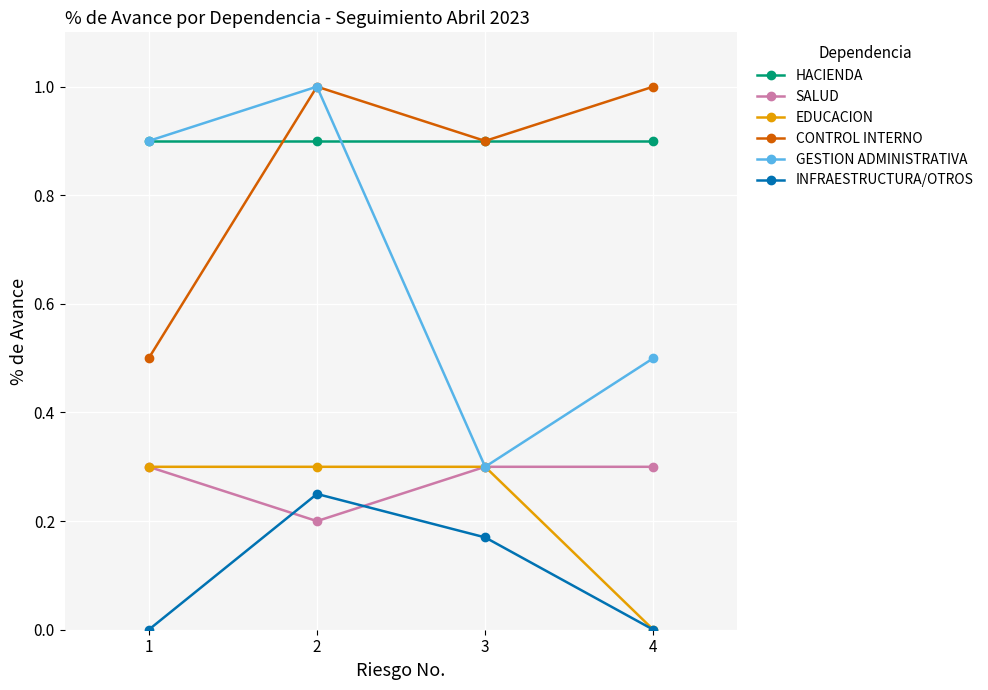

Between 3 and 4, which series saw the biggest shift?

EDUCACION